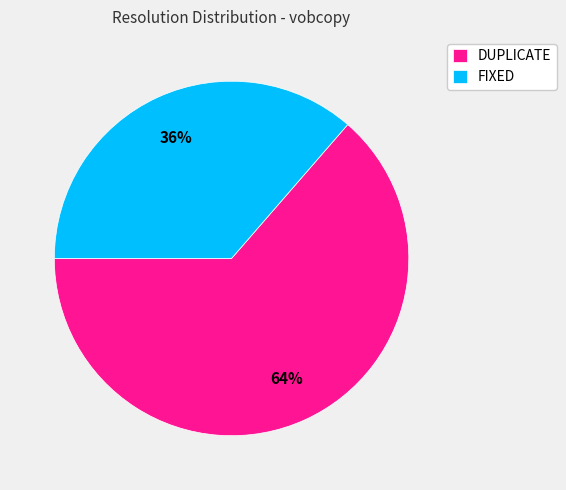

To the nearest percent, what is the combined percentage of FIXED and DUPLICATE?

100%